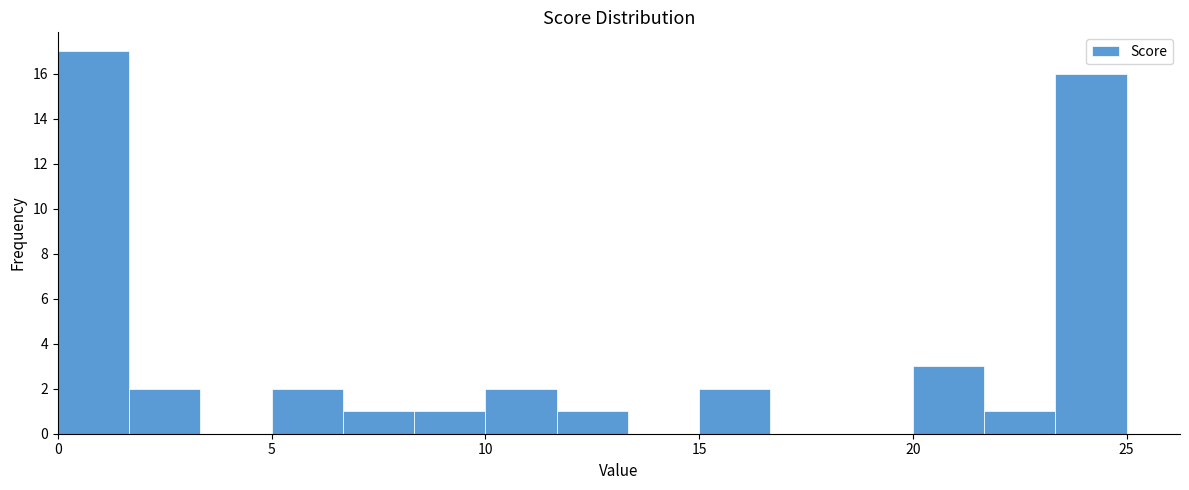

Read against the x-axis, roughly where is the centre of the tallest bar?

1.0